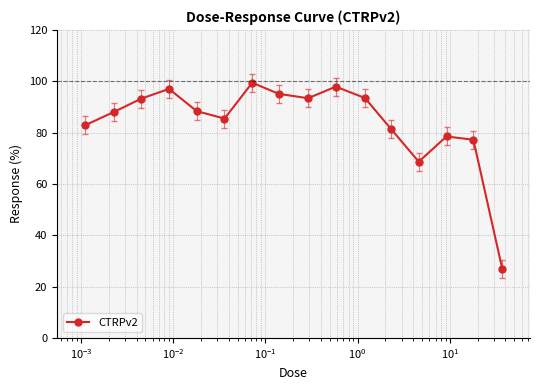

What is the smallest value displayed?

27.0